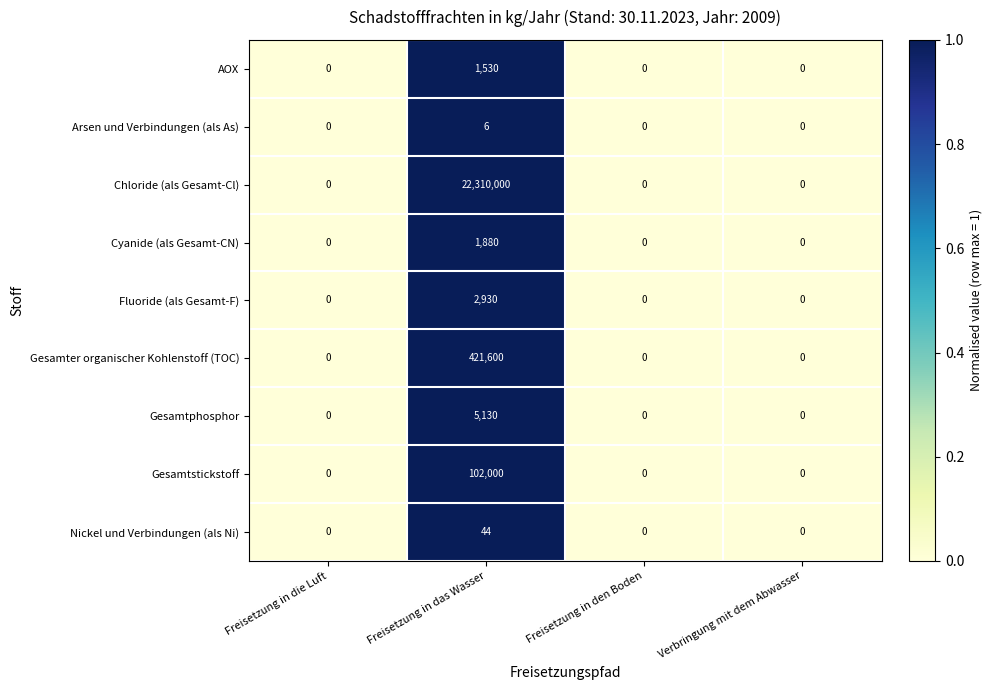

What is the difference between the Chloride (als Gesamt-Cl) values at Freisetzung in das Wasser and Freisetzung in die Luft?

22310000